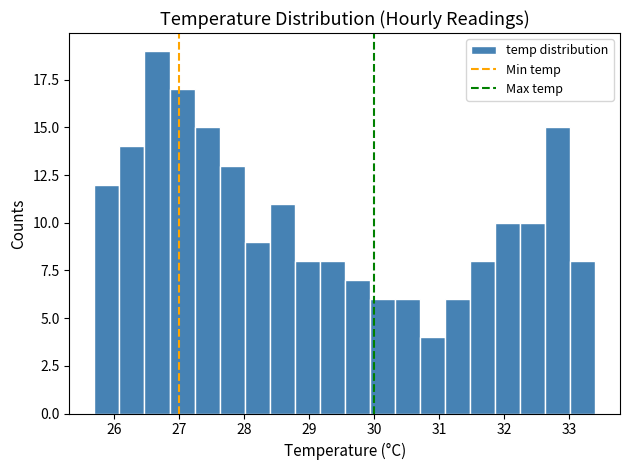

Read against the x-axis, roughly where is the centre of the tallest bar?

26.7